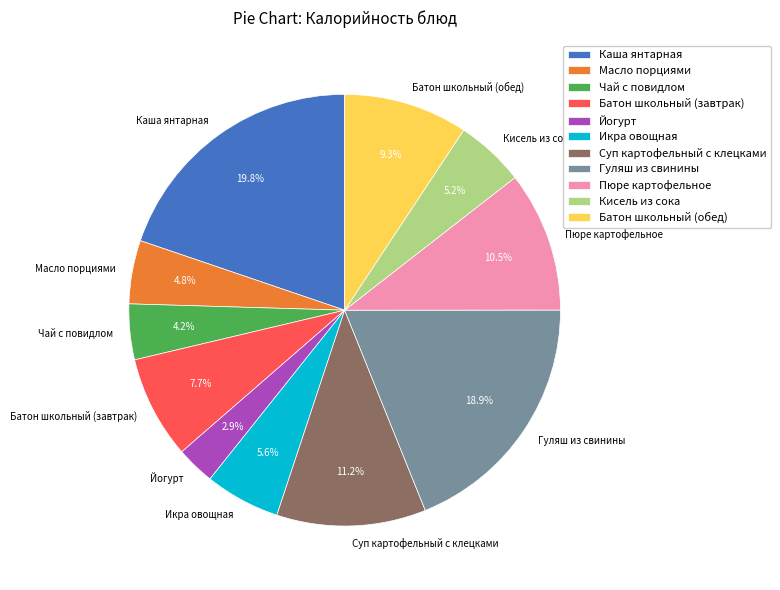

Count the number of slices in the pie.

11